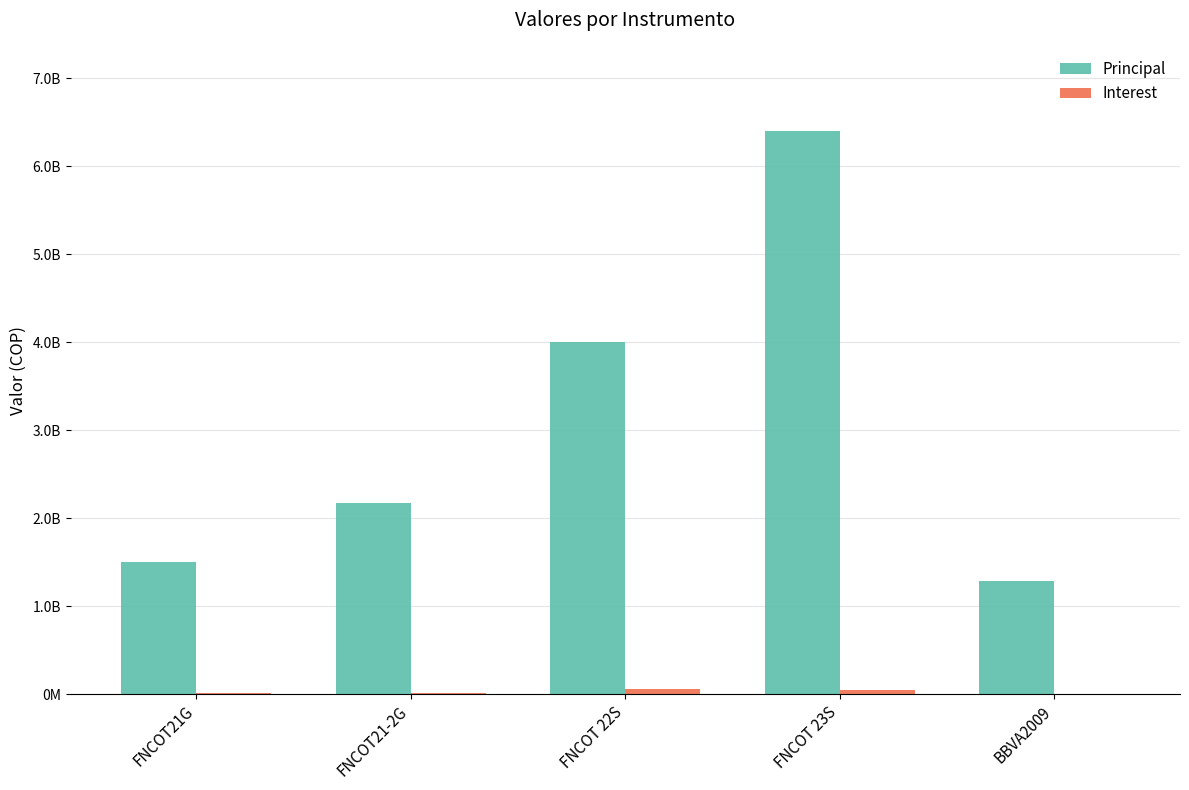

Rank the categories by Principal value from lowest to highest.

BBVA2009, FNCOT21G, FNCOT21-2G, FNCOT 22S, FNCOT 23S